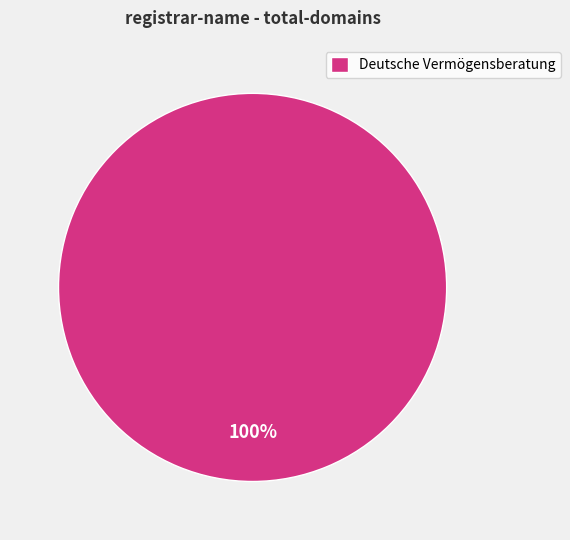

How many slices are in this pie chart?

1